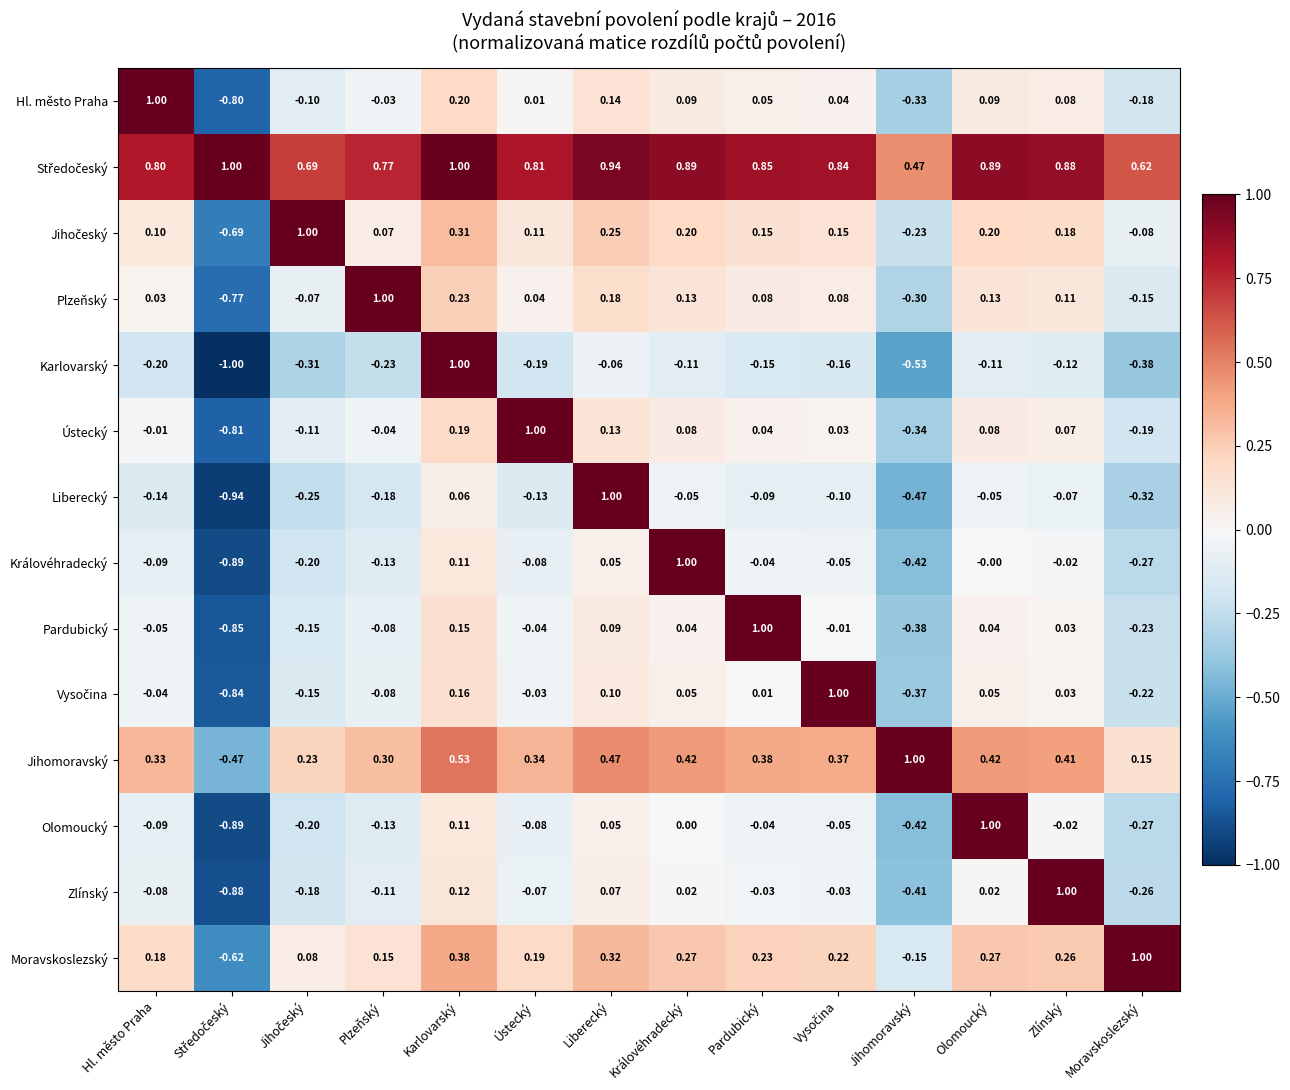

Which series has the widest spread of values?

Karlovarský